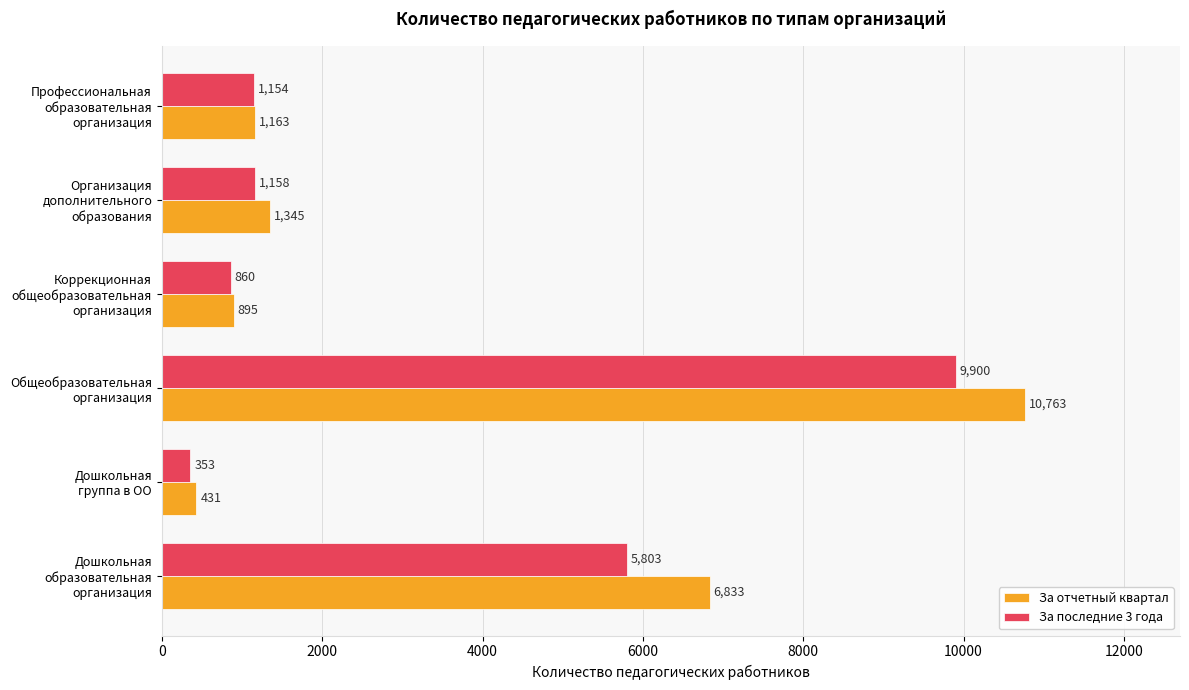

Which series has the largest range (max minus min)?

За отчетный квартал